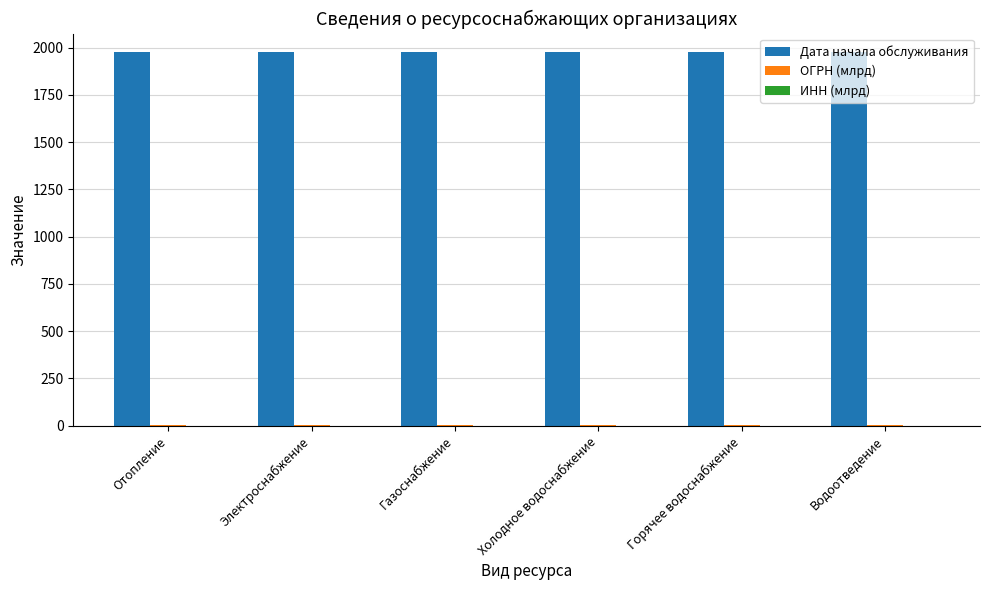

True or false: Дата начала обслуживания has a value of 2963.1 at Газоснабжение.

False